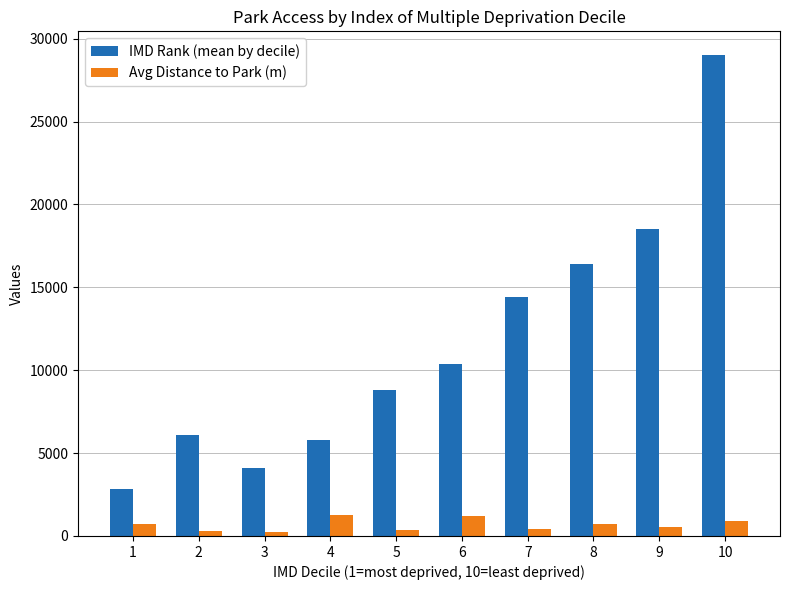

What are all the series names shown in the legend?

IMD Rank (mean by decile), Avg Distance to Park (m)